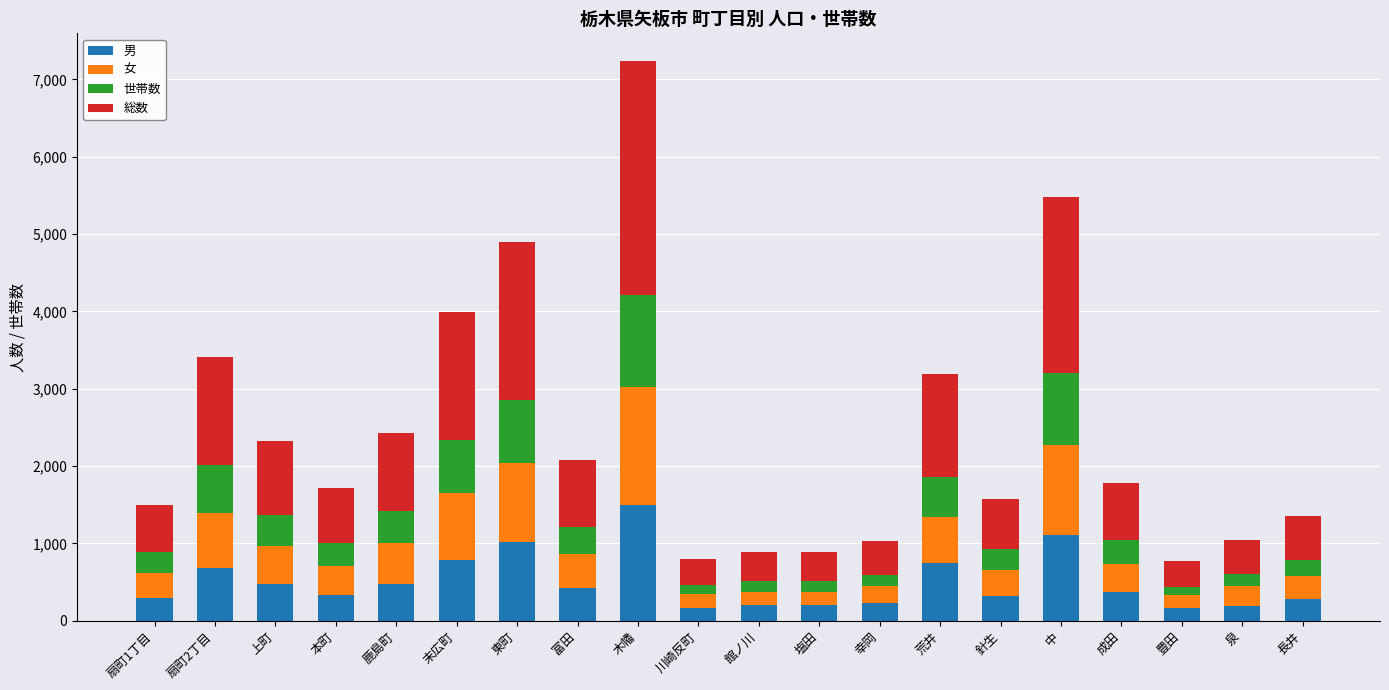

The 男 series shows 633 at 東町. True or false?

False